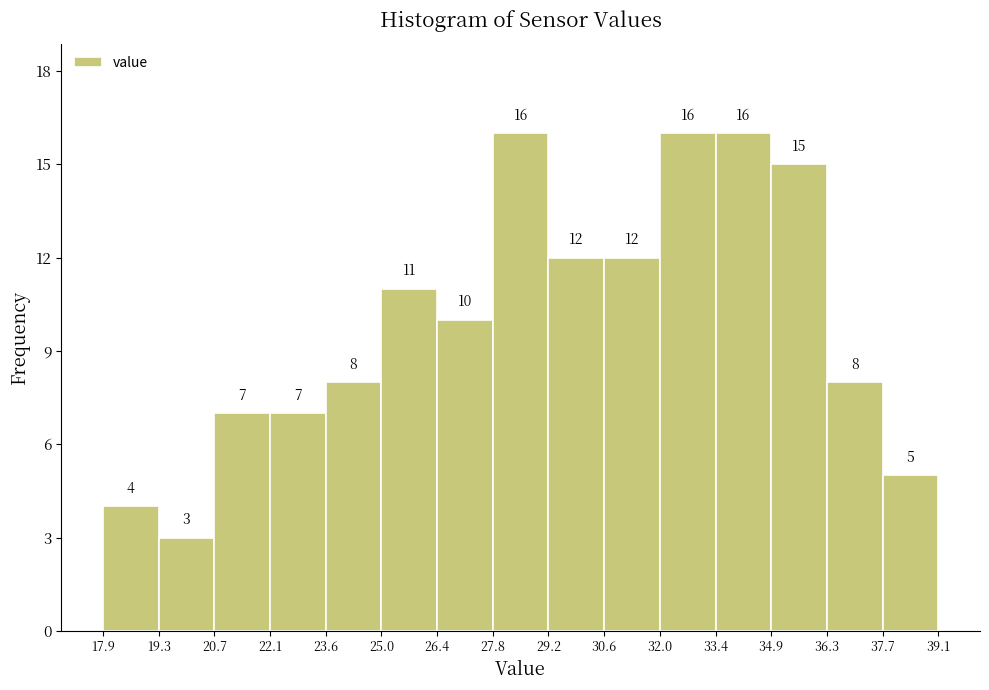

Reading left to right, list every bar in this chart as the range it spans on the x-axis followed by its height.

17.9 to 19.3: 4
19.3 to 20.7: 3
20.7 to 22.1: 7
22.1 to 23.6: 7
23.6 to 25.0: 8
25.0 to 26.4: 11
26.4 to 27.8: 10
27.8 to 29.2: 16
29.2 to 30.6: 12
30.6 to 32.0: 12
32.0 to 33.4: 16
33.4 to 34.9: 16
34.9 to 36.3: 15
36.3 to 37.7: 8
37.7 to 39.1: 5